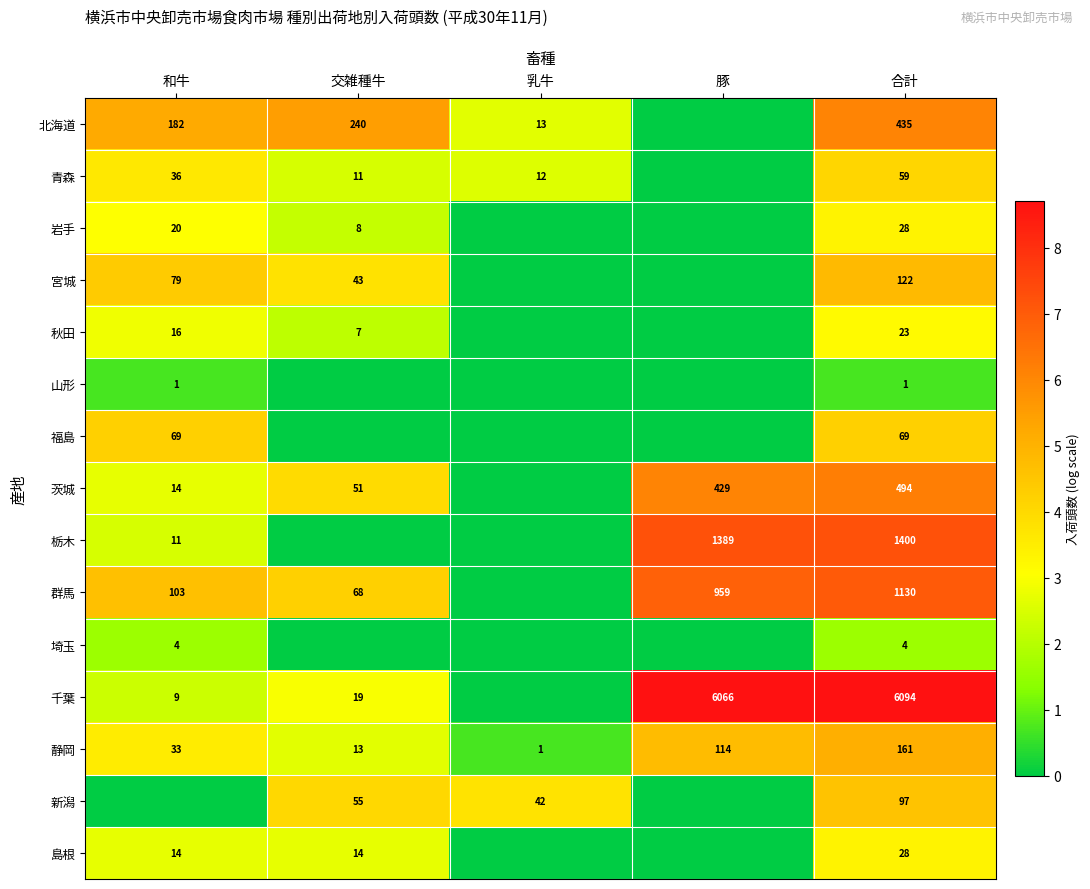

Is it true that 北海道 equals 240 at 交雑種牛?

True